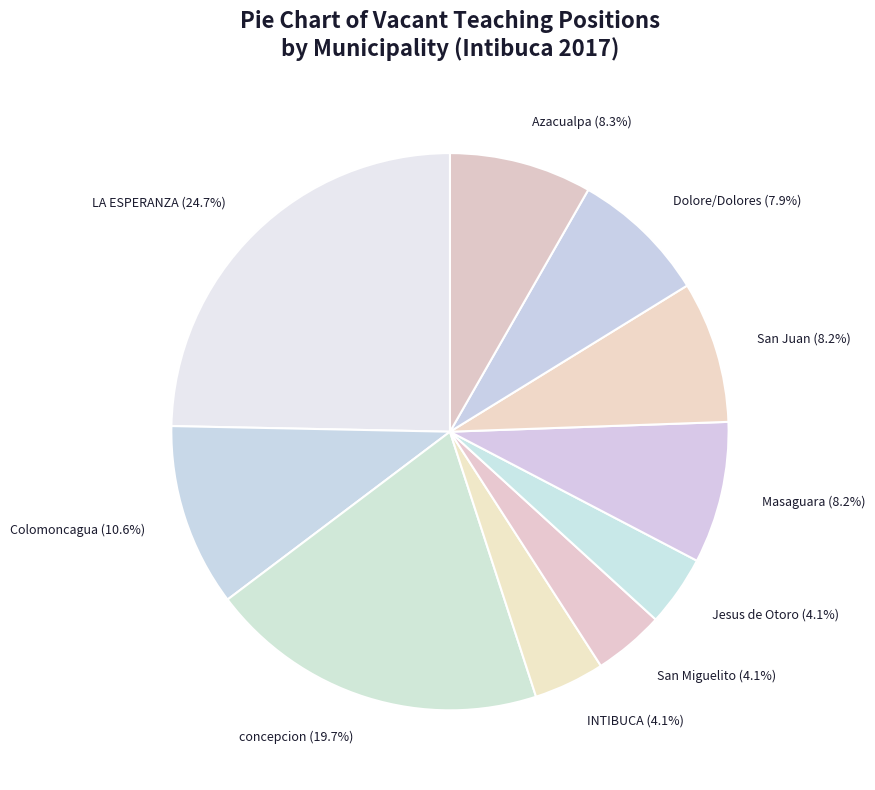

What is the largest slice in the pie chart?

LA ESPERANZA (24.7%)